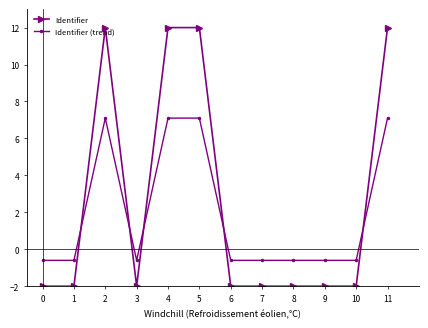

Count the number of categories in the chart.

12